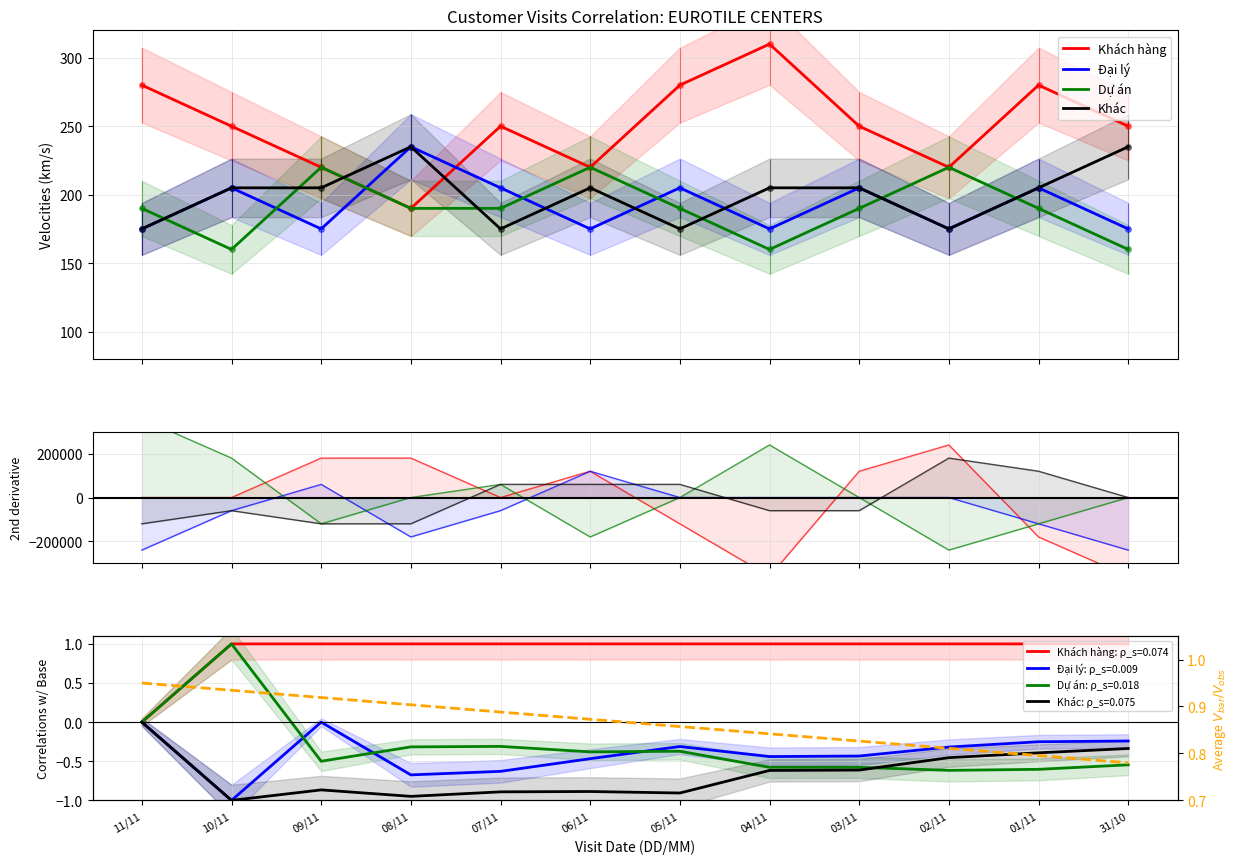

What is the label of the 9th point from the left?

03/11